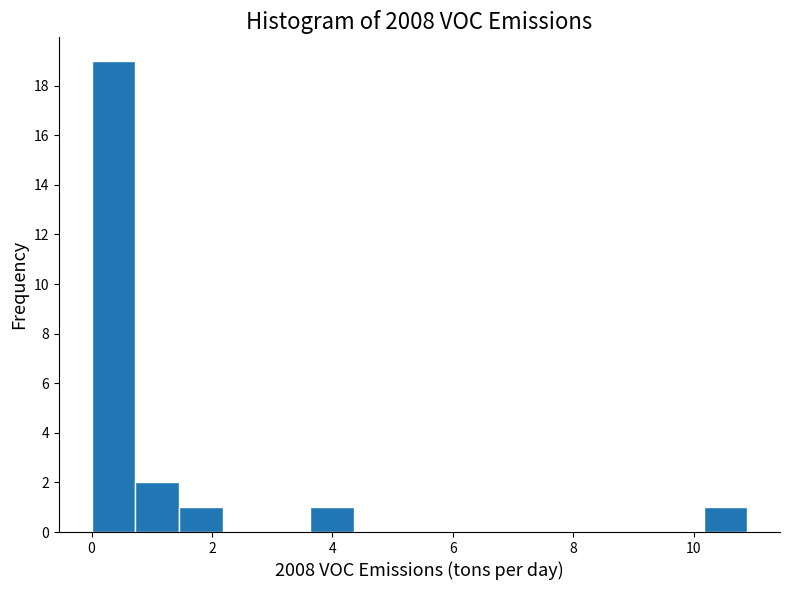

Around what value on the x-axis is the tallest bar? Give the approximate position of its centre, as read against the axis.

0.4